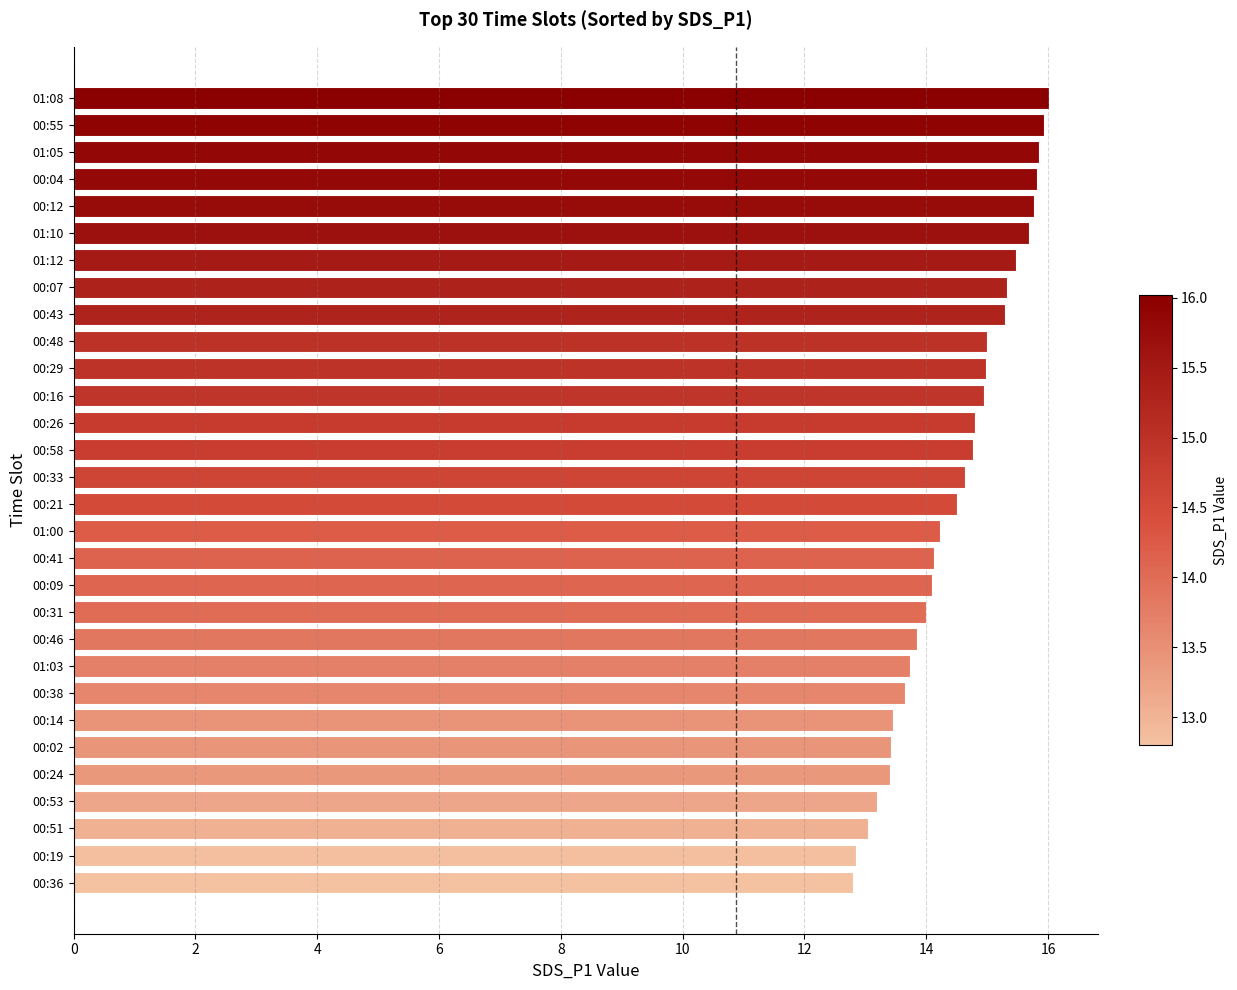

What is the maximum value shown in the chart?

16.0